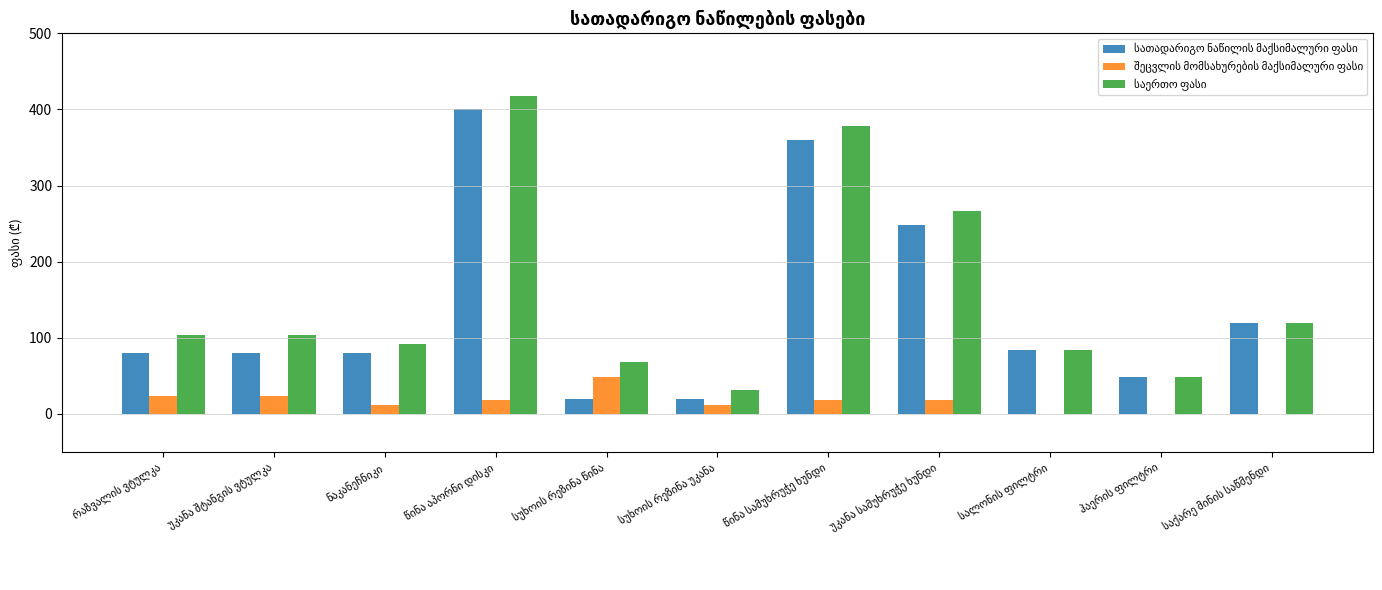

What is the greatest value displayed?

418